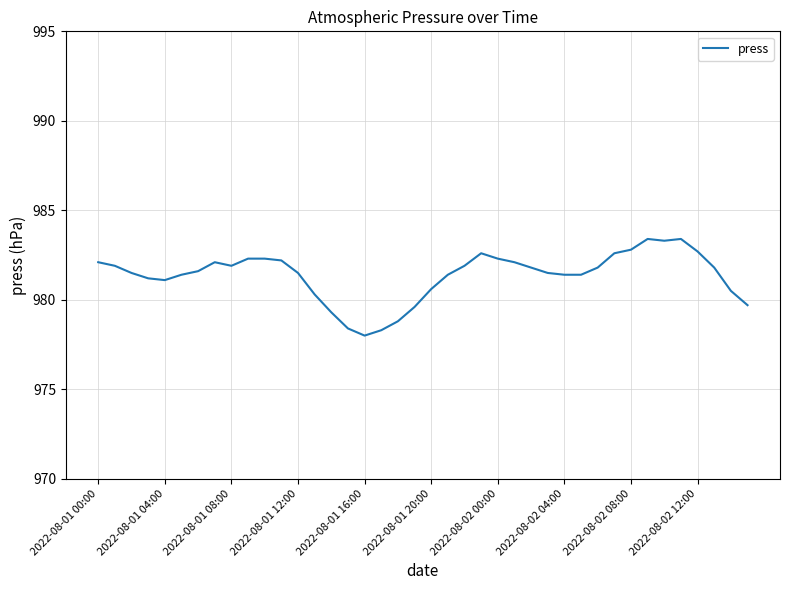

What is the smallest value displayed?

978.0